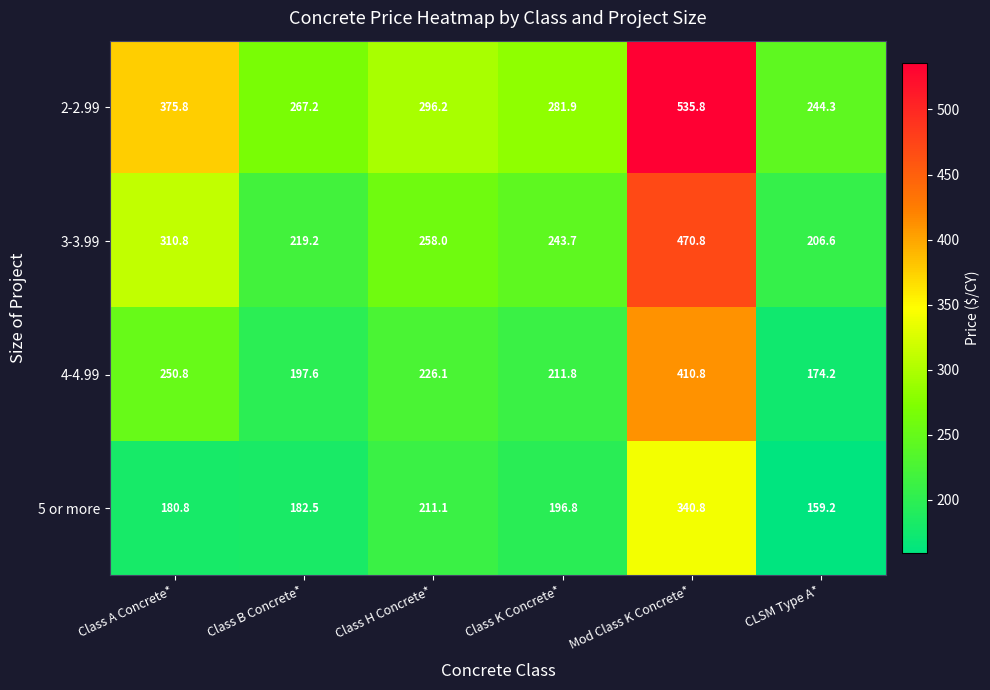

What is the difference between the highest and lowest values at Class K Concrete*?

85.1